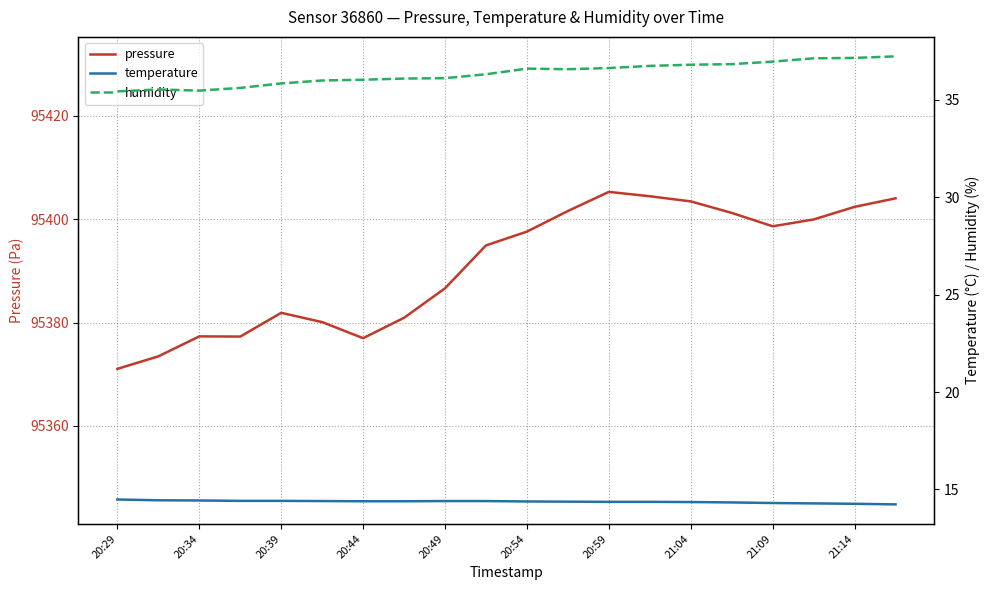

How many data points in humidity are above 36?

14